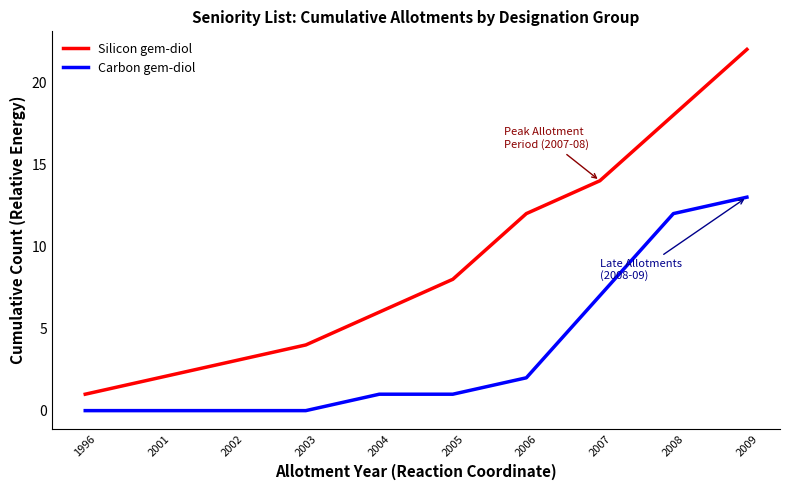

The value of Silicon gem-diol at 2008 is 5. True or false?

False